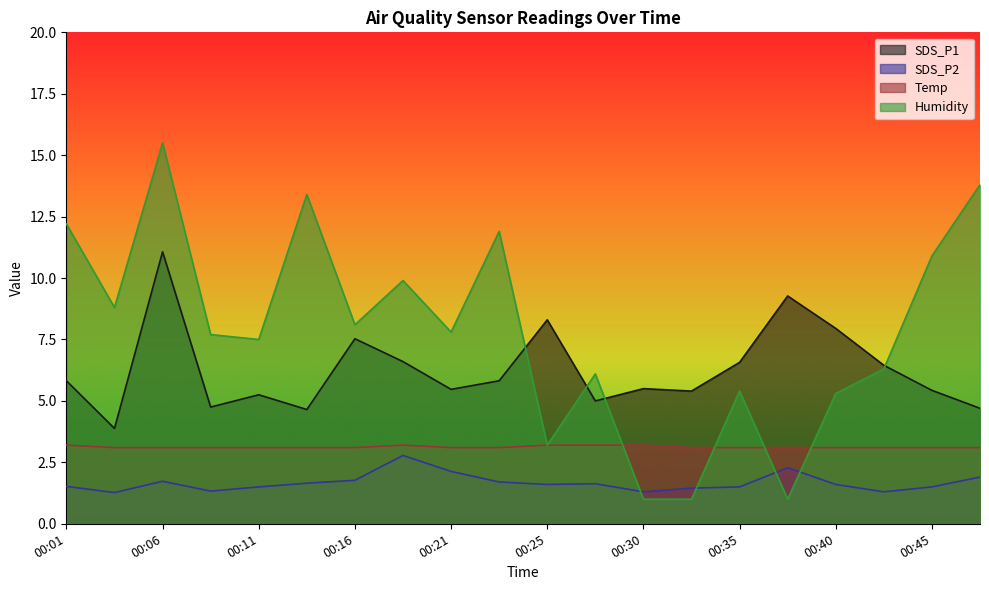

Reading left to right, list all the values displayed in this chart.

SDS_P1: 00:01=5.8	00:03=3.9	00:06=11.1	00:08=4.8	00:11=5.2	00:13=4.7	00:16=7.5	00:18=6.6	00:21=5.5	00:23=5.8	00:25=8.3	00:28=5.0	00:30=5.5	00:33=5.4	00:35=6.6	00:38=9.3	00:40=8.0	00:42=6.5	00:45=5.4	00:47=4.7
SDS_P2: 00:01=1.5	00:03=1.3	00:06=1.7	00:08=1.3	00:11=1.5	00:13=1.6	00:16=1.8	00:18=2.8	00:21=2.1	00:23=1.7	00:25=1.6	00:28=1.6	00:30=1.3	00:33=1.4	00:35=1.5	00:38=2.3	00:40=1.6	00:42=1.3	00:45=1.5	00:47=1.9
Temp: 00:01=3.2	00:03=3.1	00:06=3.1	00:08=3.1	00:11=3.1	00:13=3.1	00:16=3.1	00:18=3.2	00:21=3.1	00:23=3.1	00:25=3.2	00:28=3.2	00:30=3.2	00:33=3.1	00:35=3.1	00:38=3.1	00:40=3.1	00:42=3.1	00:45=3.1	00:47=3.1
Humidity: 00:01=12.2	00:03=8.8	00:06=15.5	00:08=7.7	00:11=7.5	00:13=13.4	00:16=8.1	00:18=9.9	00:21=7.8	00:23=11.9	00:25=3.2	00:28=6.1	00:30=1.0	00:33=1.0	00:35=5.4	00:38=1.0	00:40=5.3	00:42=6.3	00:45=10.9	00:47=13.8